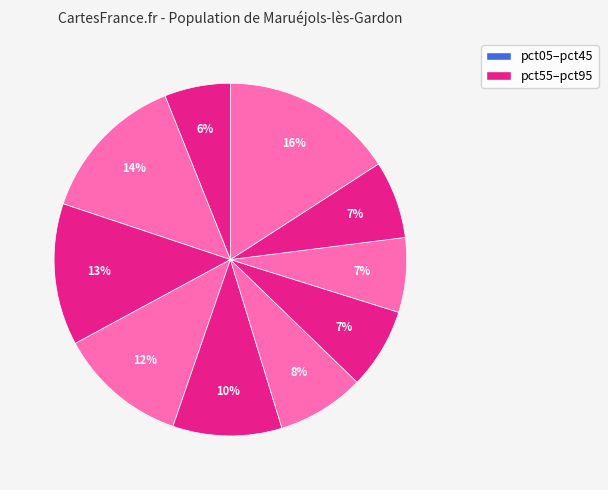

Count the number of slices in the pie.

10